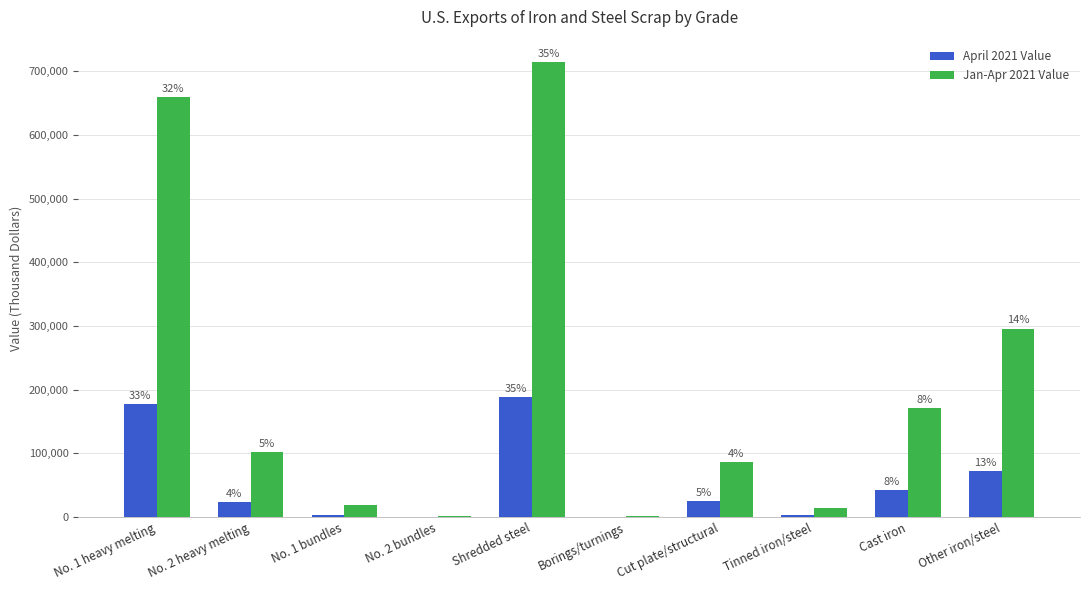

Are the bars horizontal?

No